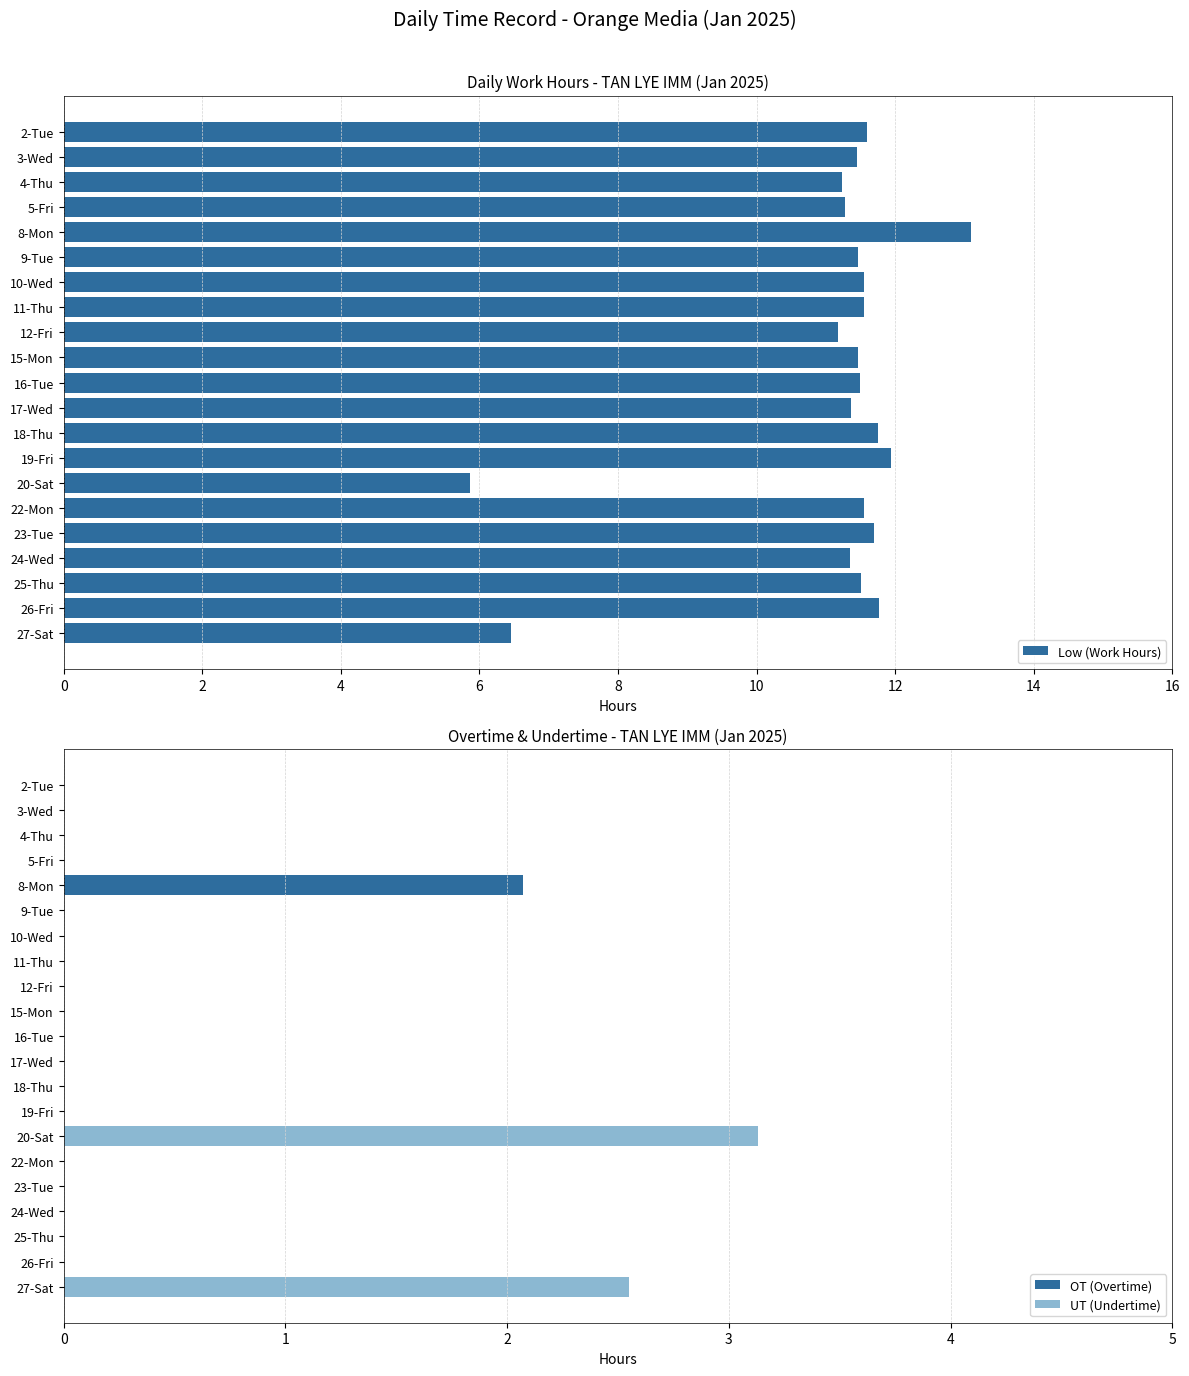

Count the number of categories in the chart.

21